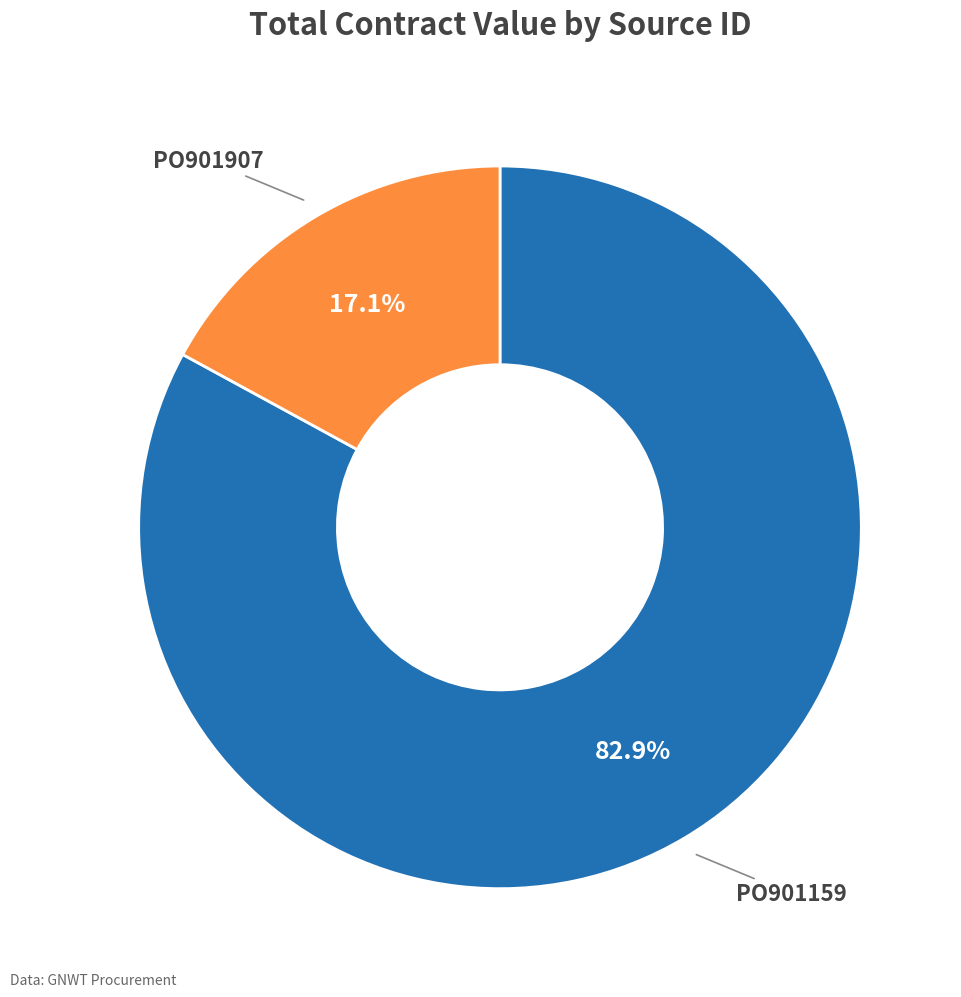

How many segments does this pie chart have?

2